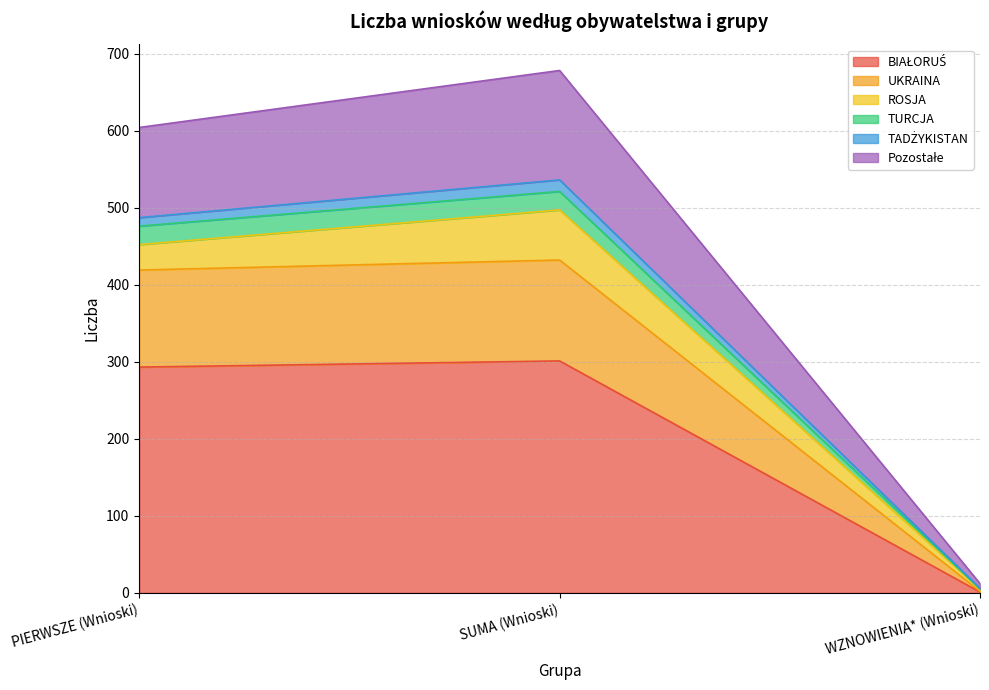

Does the chart have visible grid lines?

Yes